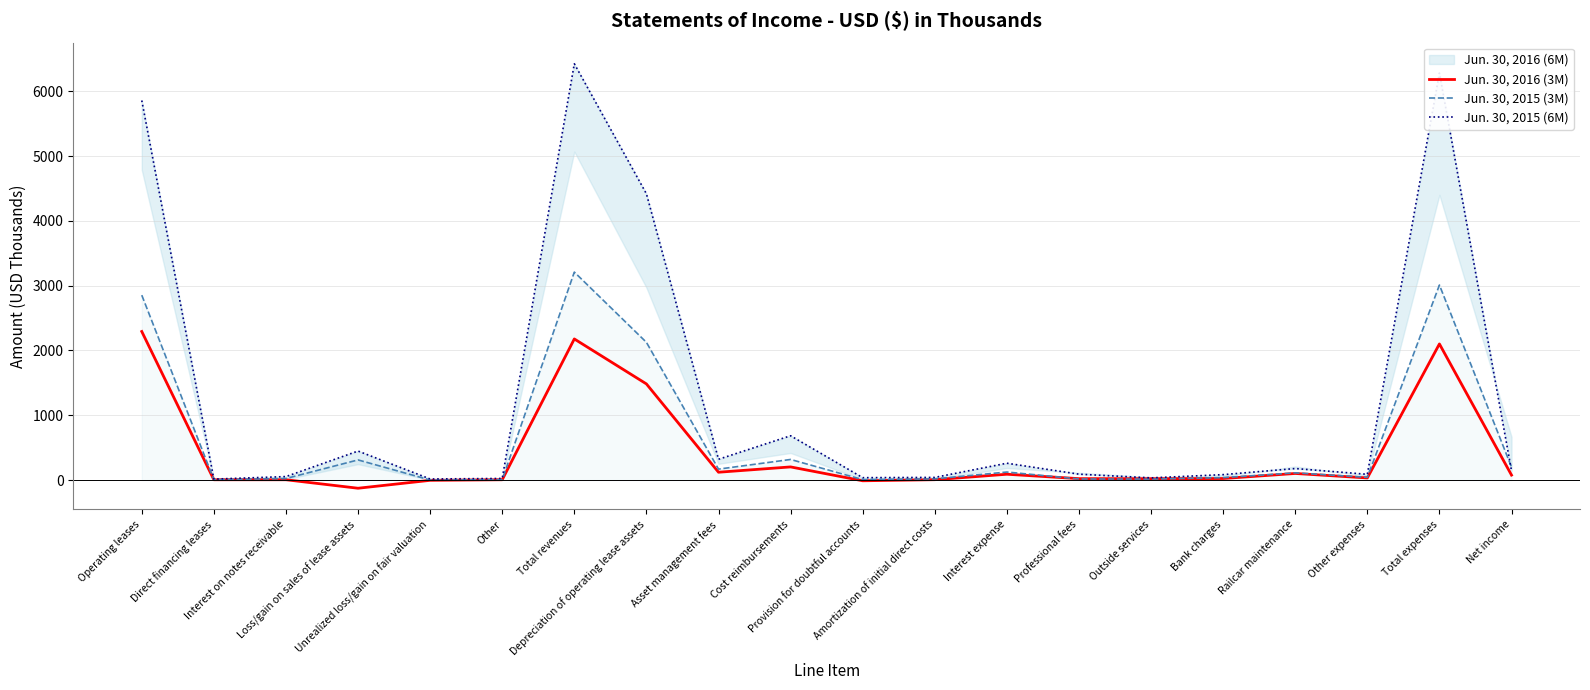

What is the label of the 16th point from the left?

Bank charges